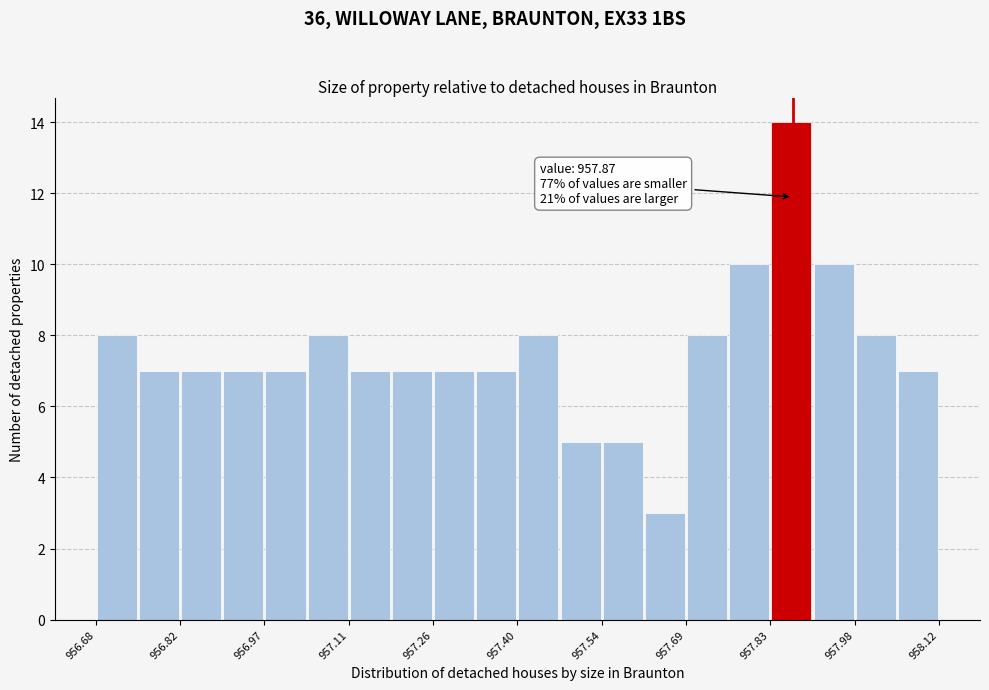

Around what value on the x-axis is the tallest bar? Give the approximate position of its centre, as read against the axis.

957.86